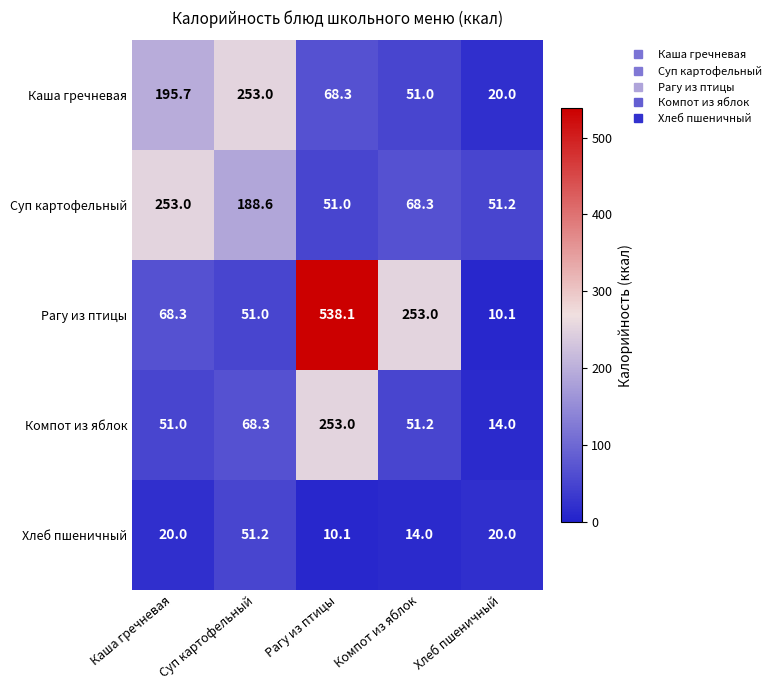

The Компот из яблок series shows 105.4 at Суп картофельный. True or false?

False